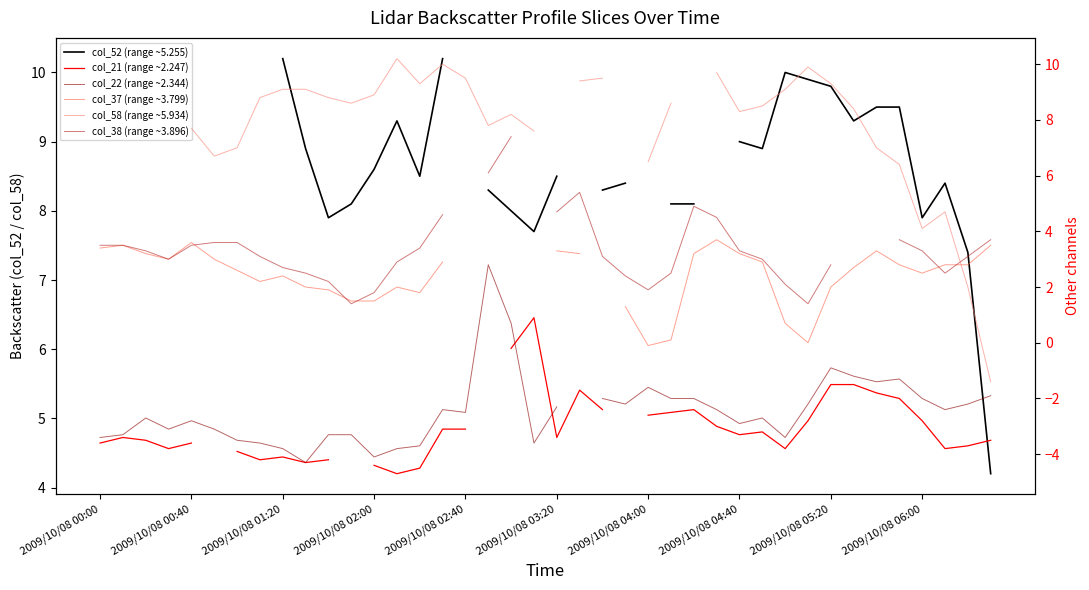

Is it true that col_37 (range ~3.799) equals 1.8 at 14?

True